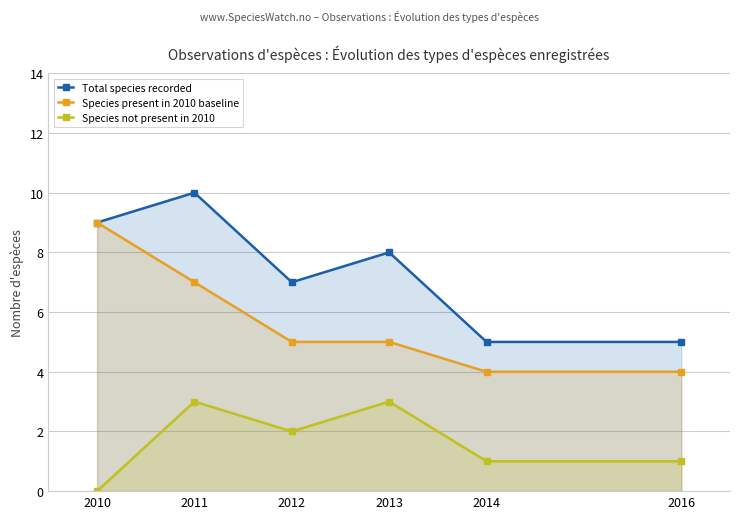

What is the sum of all Species present in 2010 baseline values?

34